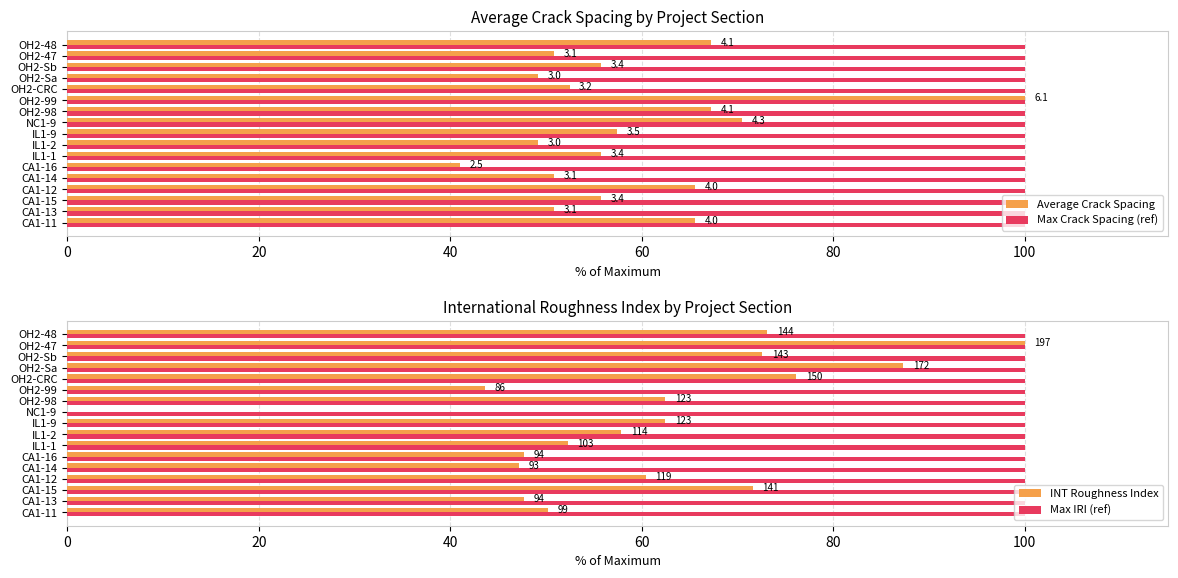

What is the highest value of the Max IRI (ref) series?

100.0